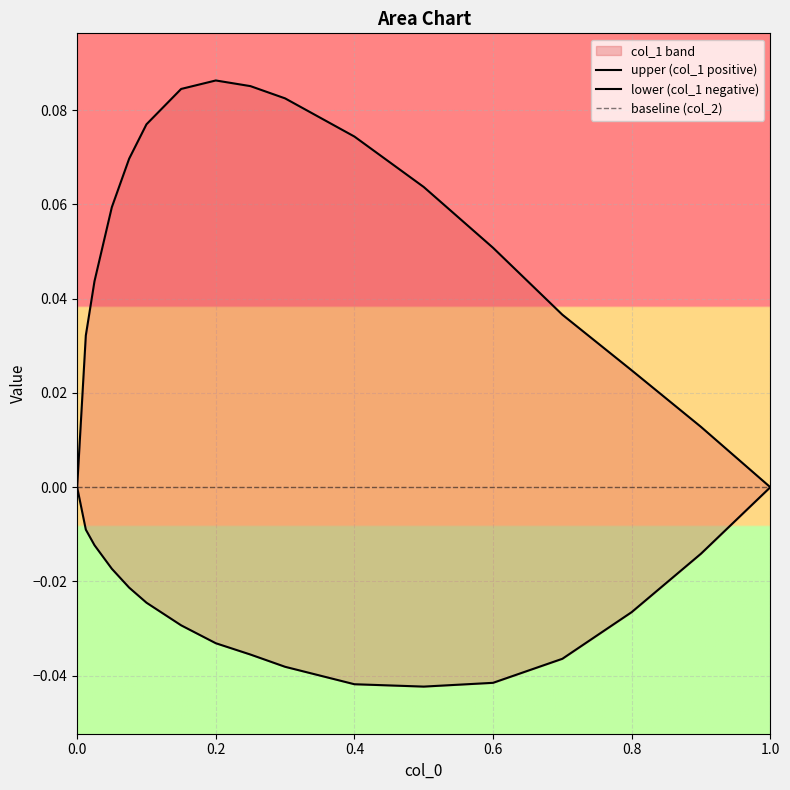

The value of upper (col_1 positive) at 0.0 is -0.1. True or false?

False